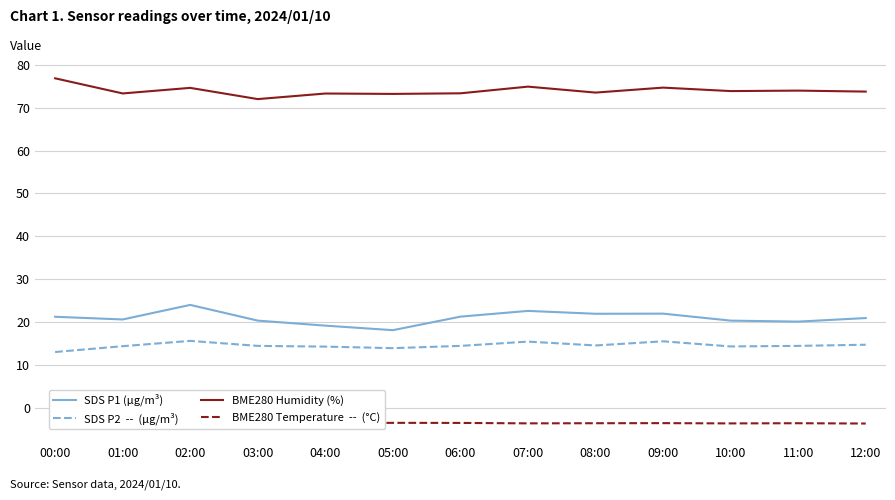

In SDS P2  --  (µg/m³), how many points are higher than both neighbors (excluding endpoints)?

3